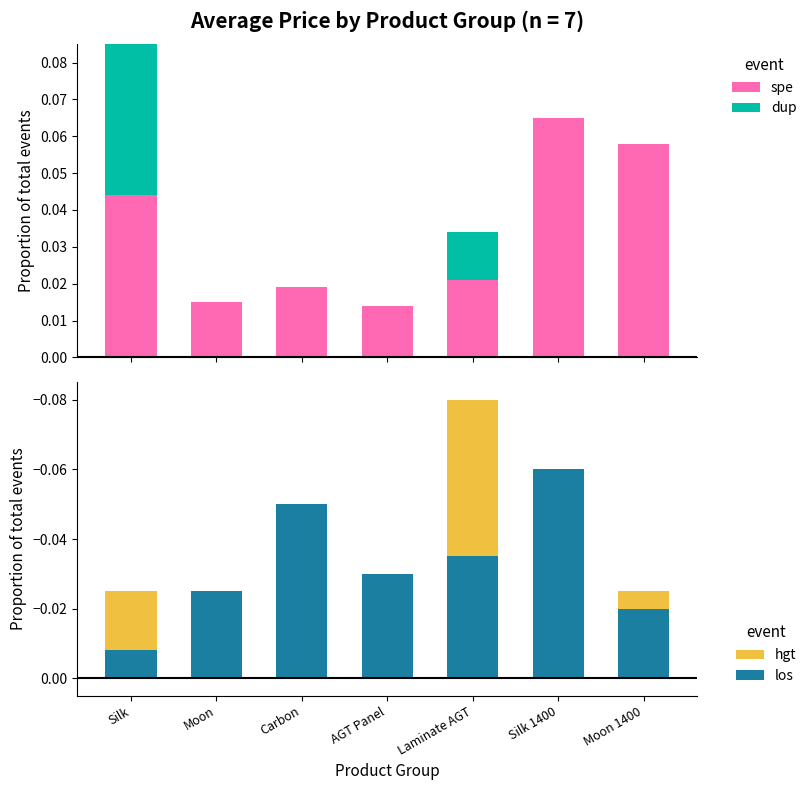

The dup series shows -0.0 at Moon. True or false?

False